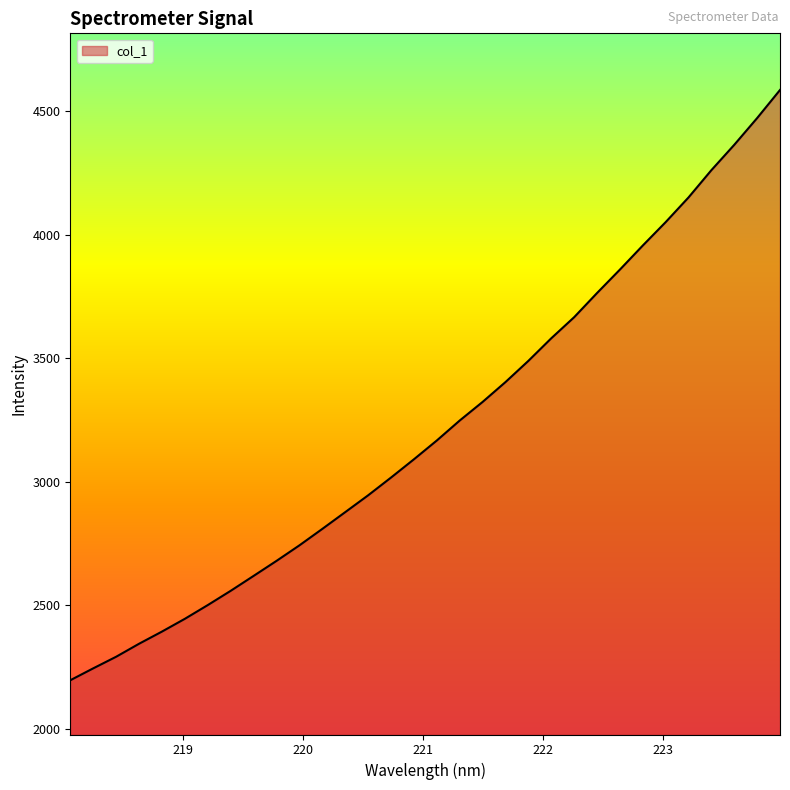

How many categories are shown in the chart?

32